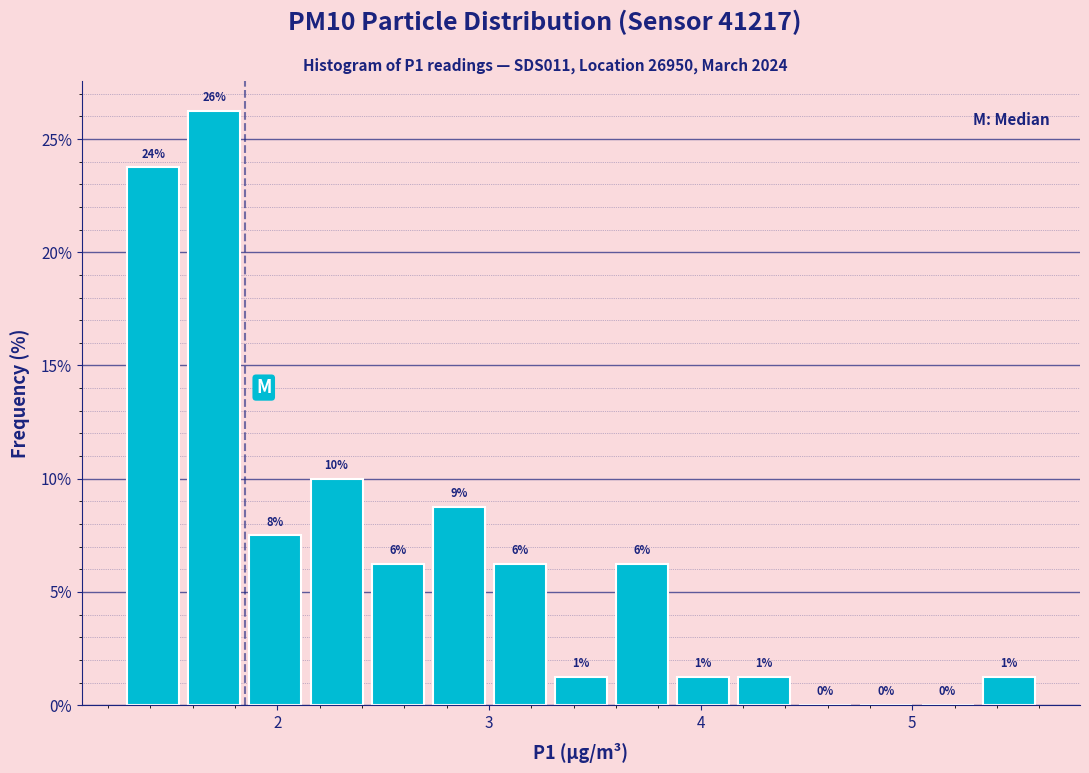

Around what value on the x-axis is the tallest bar? Give the approximate position of its centre, as read against the axis.

1.7